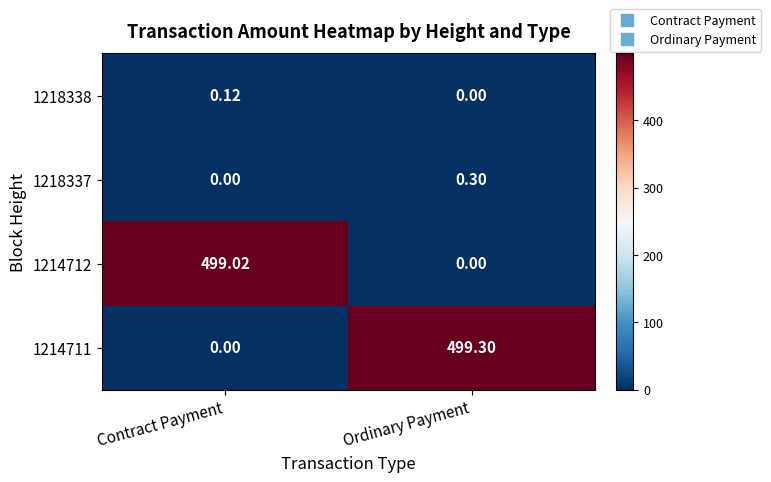

Rank the categories by 1218337 value from highest to lowest.

Ordinary Payment, Contract Payment